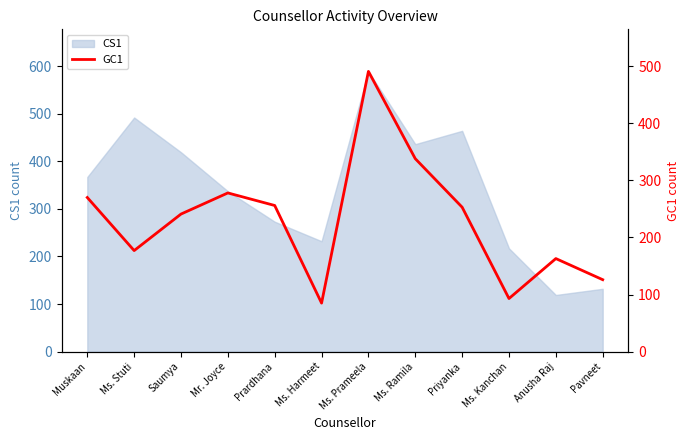

How many points are lower than both their immediate neighbors (excluding endpoints)?

3